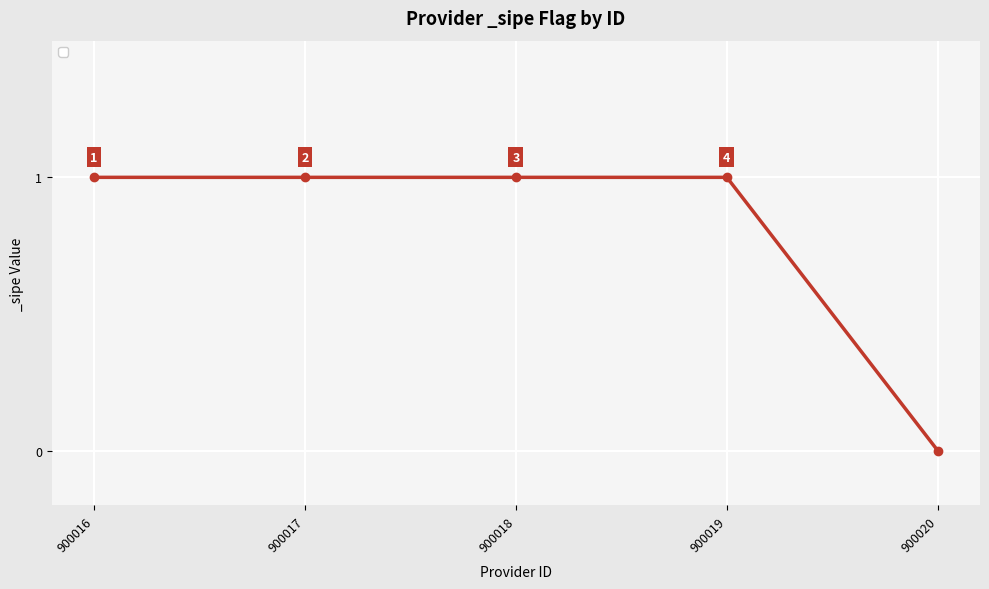

Reading left to right, what are all the values shown in this chart?

900016=1	900017=1	900018=1	900019=1	900020=0